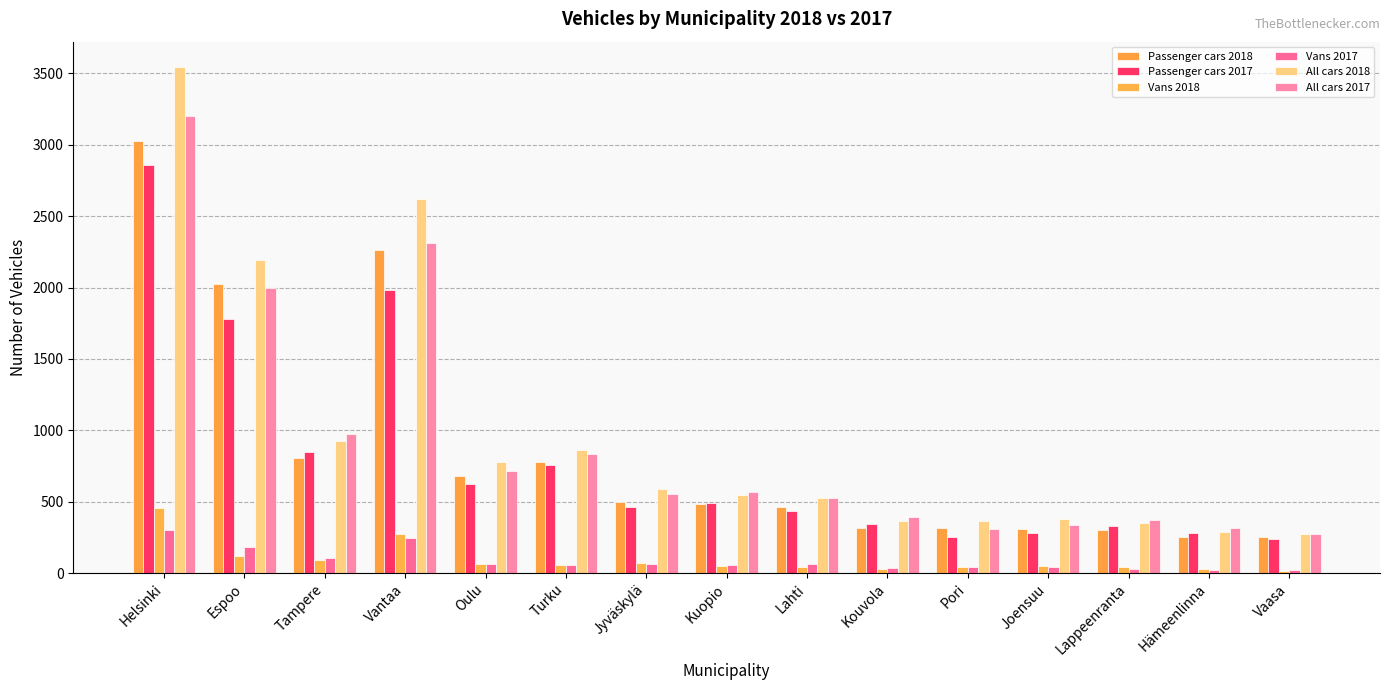

Is the value of Vans 2017 at Tampere greater than the value of Passenger cars 2017 at Espoo?

No